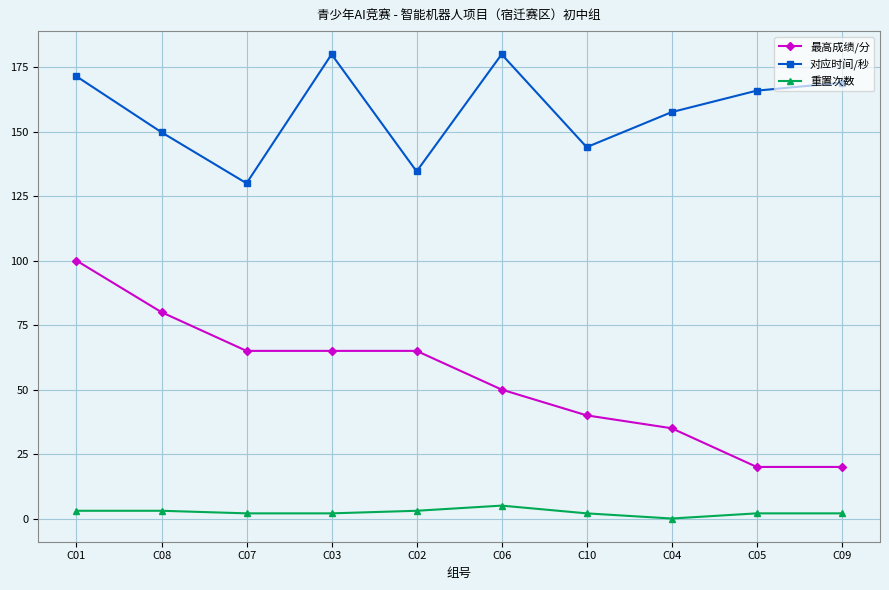

What is the difference between the maximum and minimum values in the 重置次数 series?

5.0